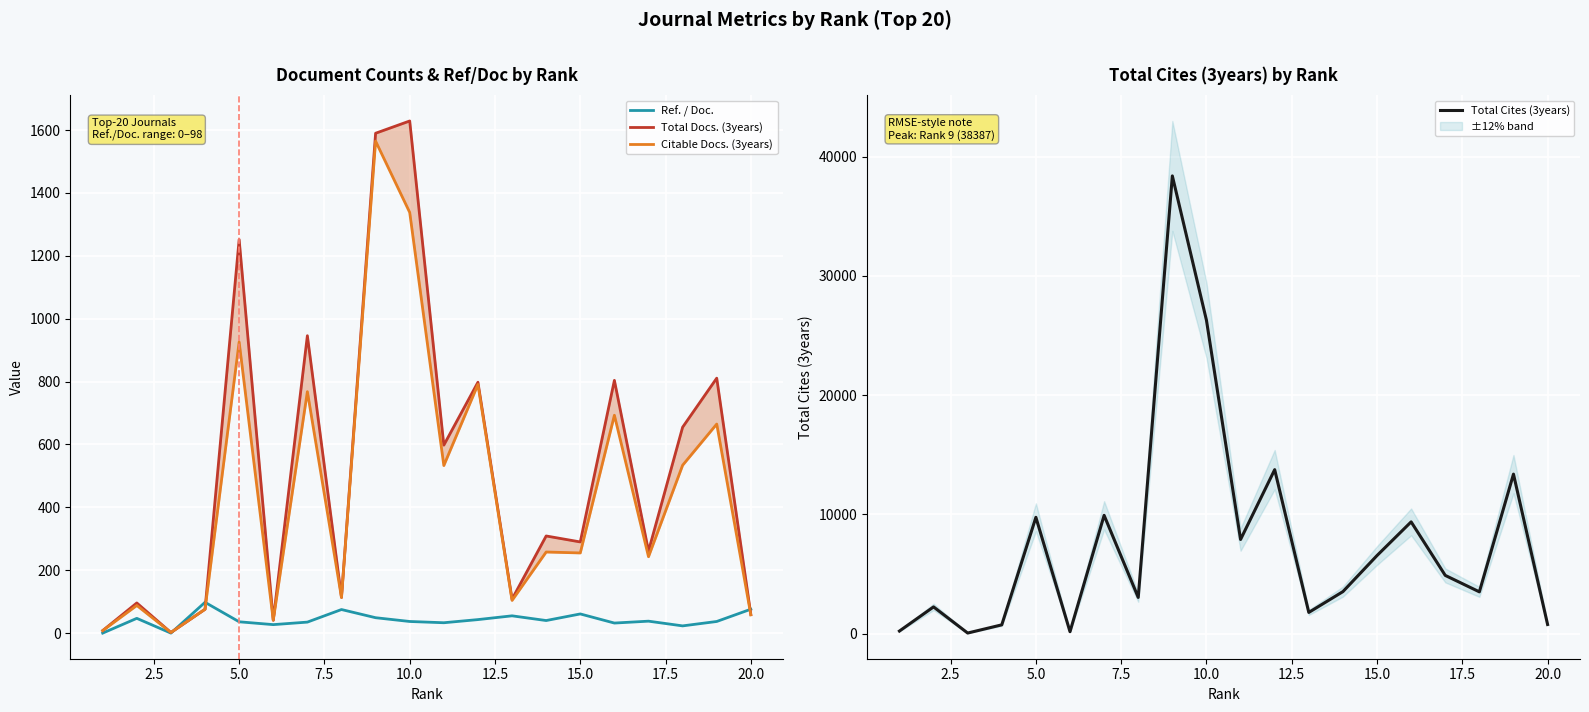

True or false: Total Cites (3years) has more than 1 interior local peaks.

True